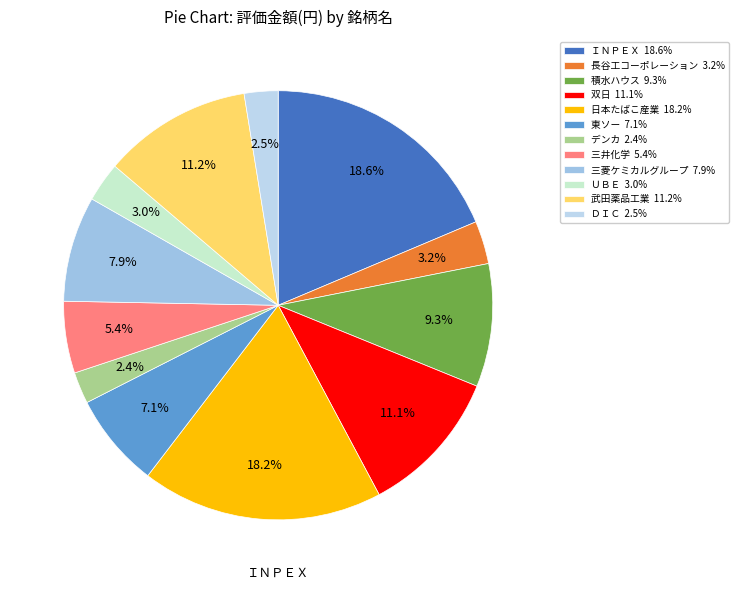

Rank the categories by value from highest to lowest.

ＩＮＰＥＸ, 日本たばこ産業, 武田薬品工業, 双日, 積水ハウス, 三菱ケミカルグループ, 東ソー, 三井化学, 長谷工コーポレーション, ＵＢＥ, ＤＩＣ, デンカ